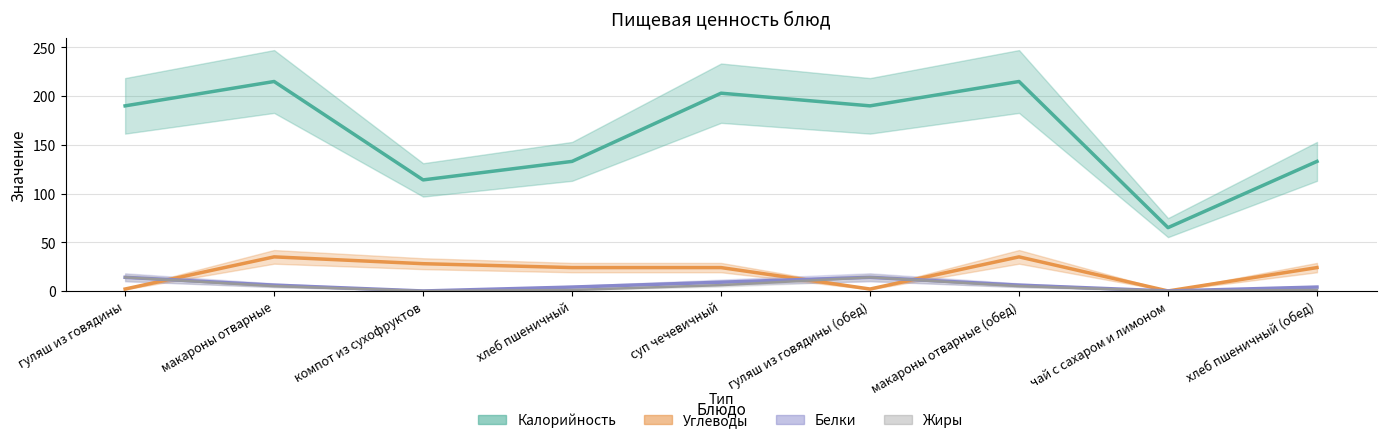

True or false: Углеводы and Калорийность cross at least once.

False